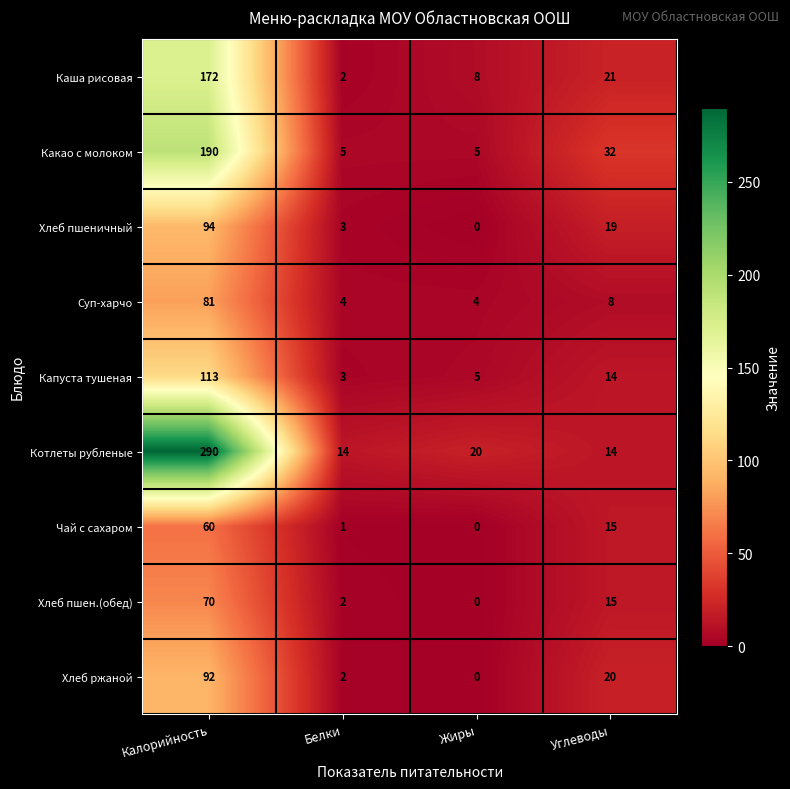

At which label is Каша рисовая closest to 87?

Углеводы